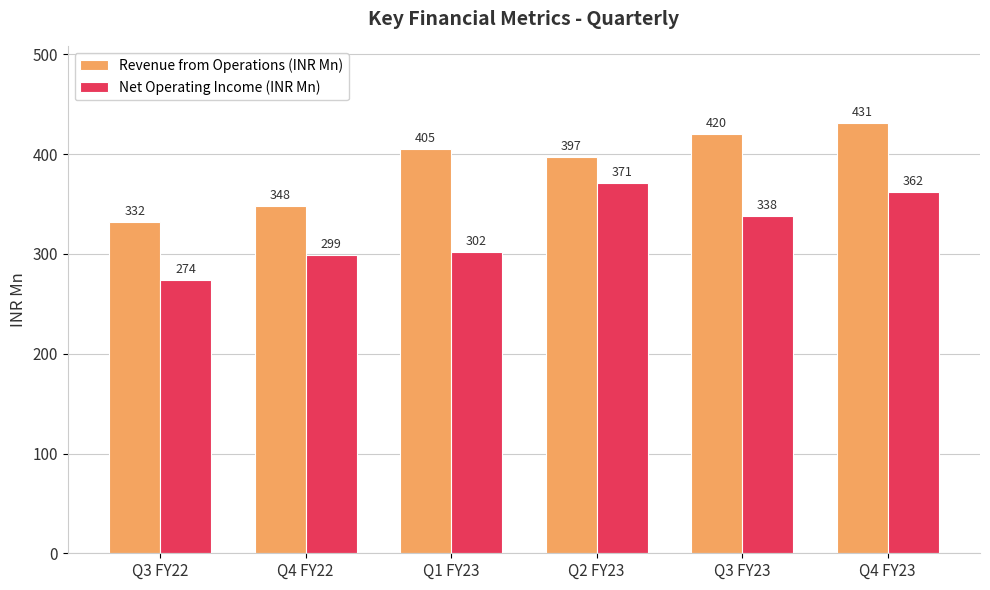

Which series has the widest spread of values?

Revenue from Operations (INR Mn)